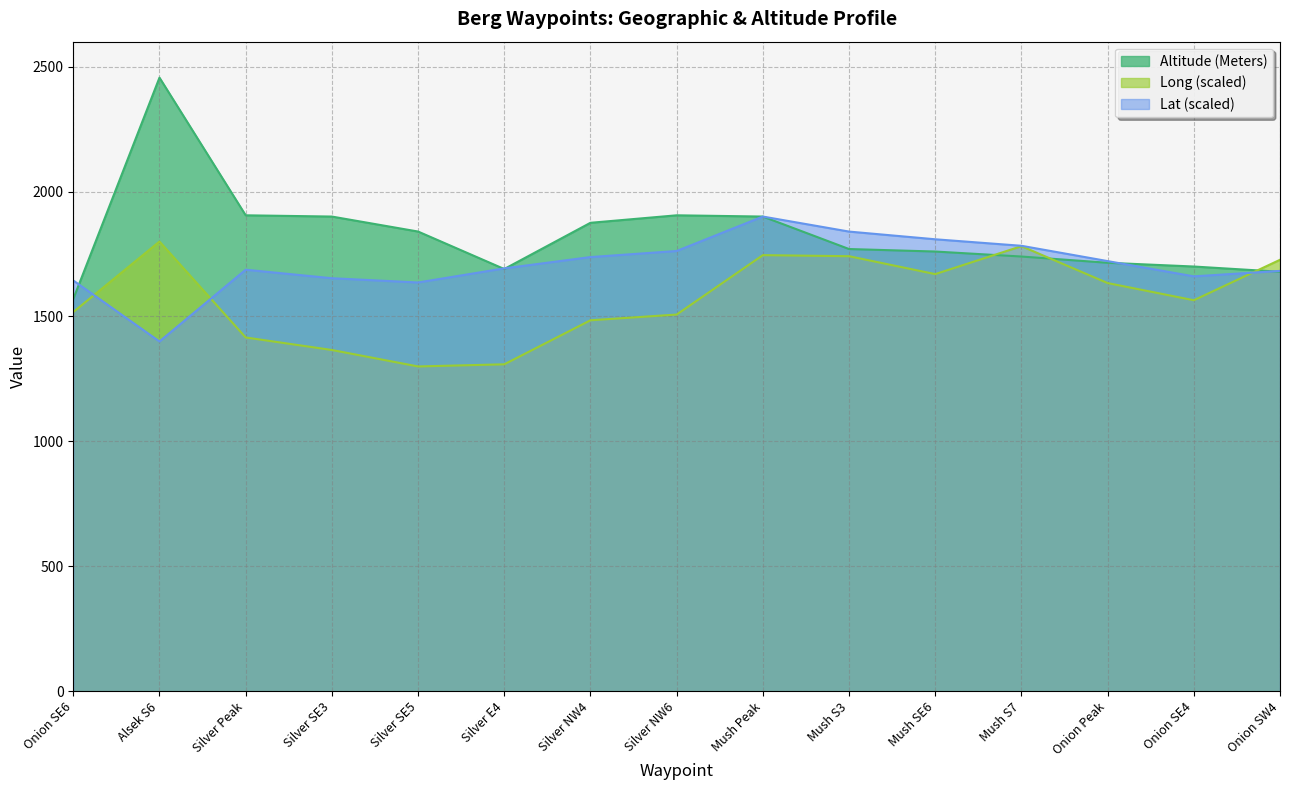

Where is the first local maximum for Lat?

Silver Peak